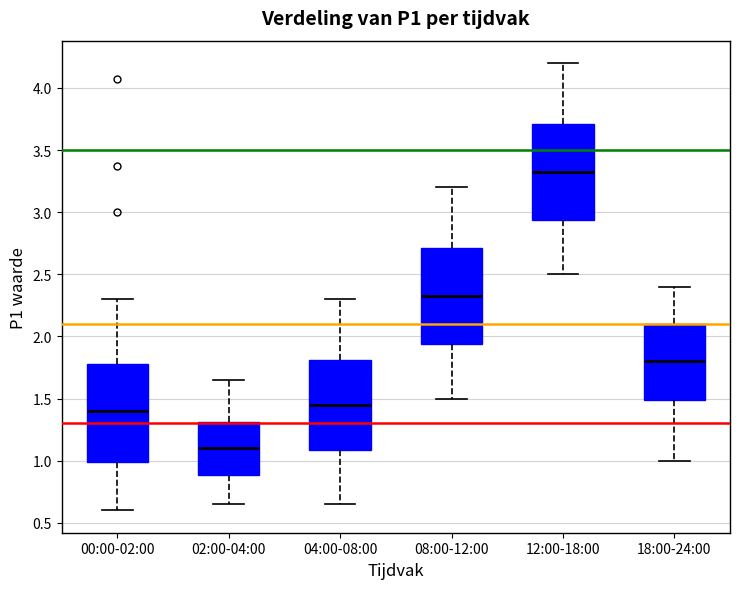

Which box's median line is the highest?

12:00-18:00